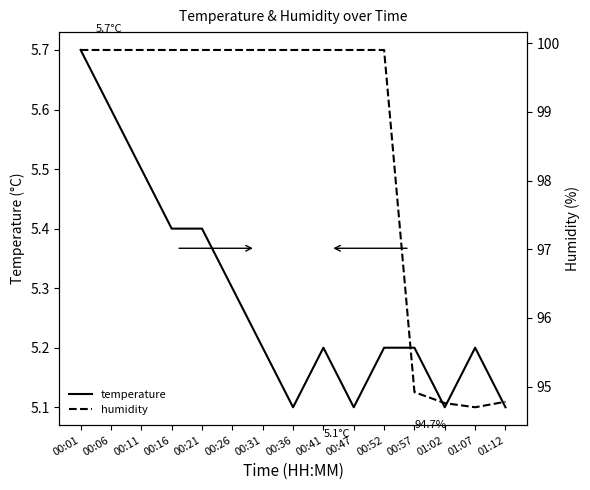

True or false: temperature and humidity intersect in this chart.

False